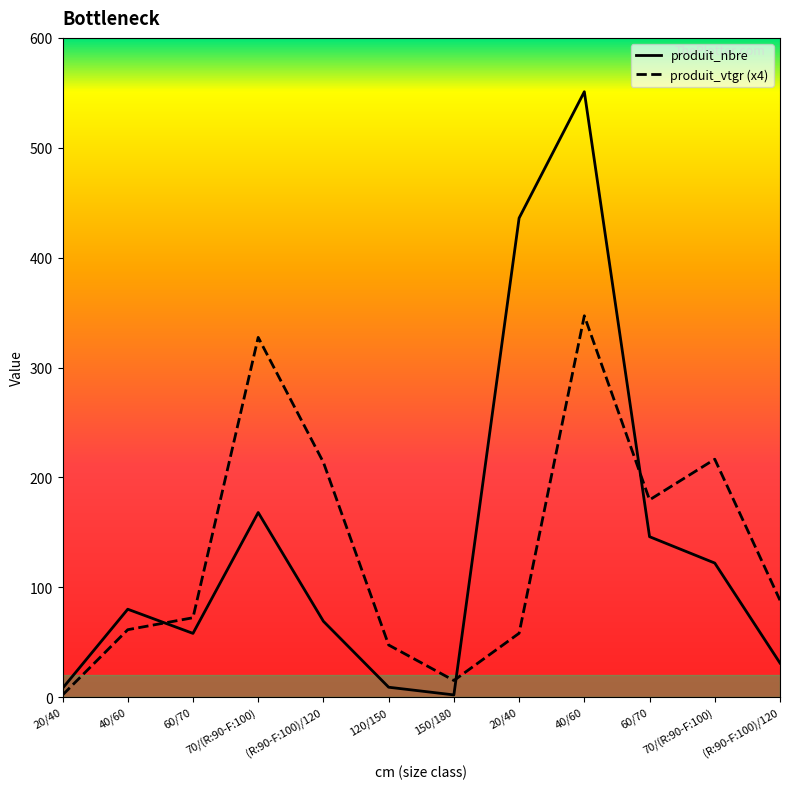

How many interior local valleys does the produit_vtgr (x4) series have?

2